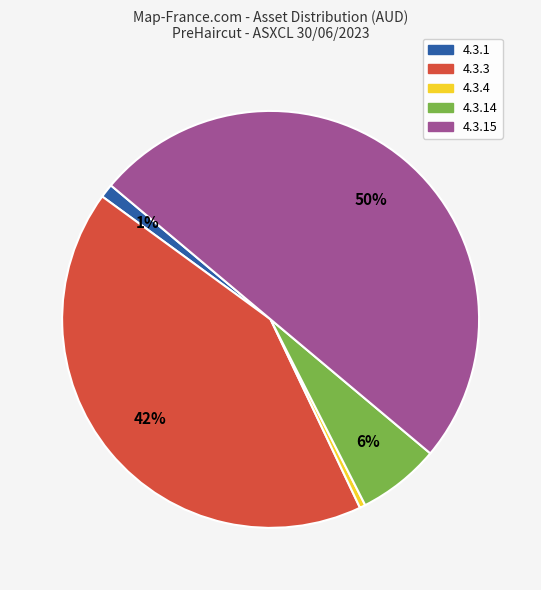

To the nearest percent, what is the average slice percentage?

20%